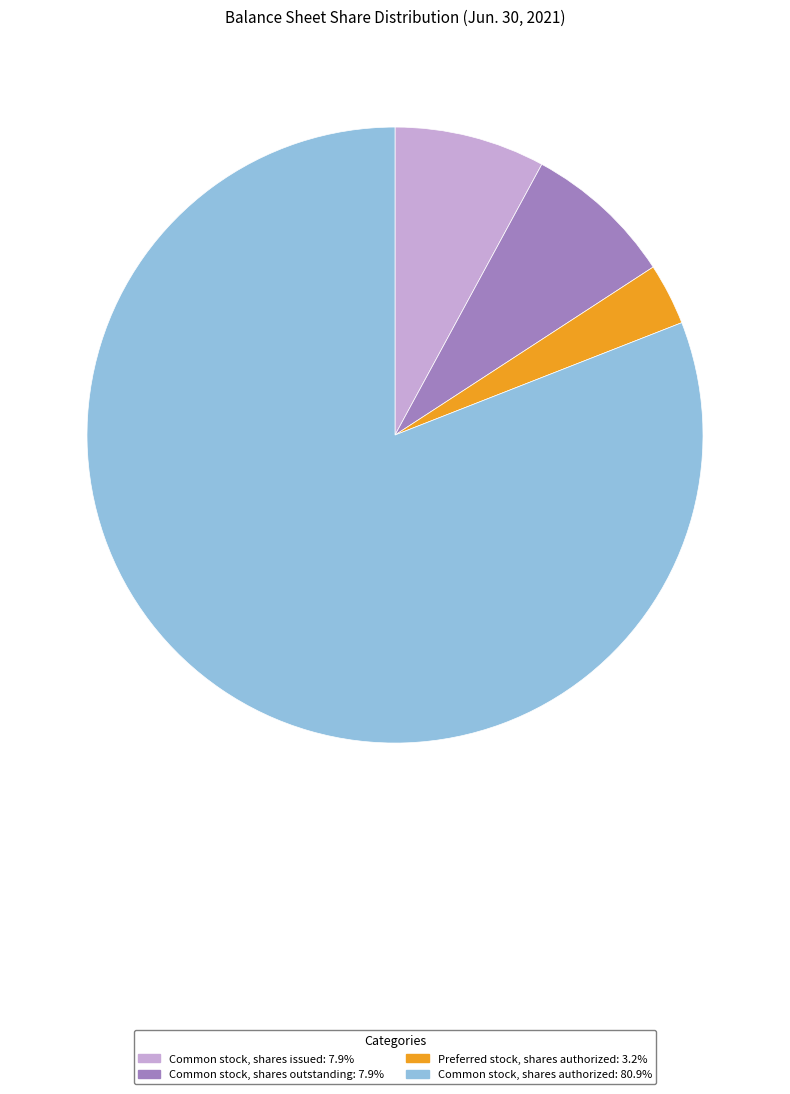

Do Common stock, shares issued and Preferred stock, shares authorized together represent more than half of the pie?

No